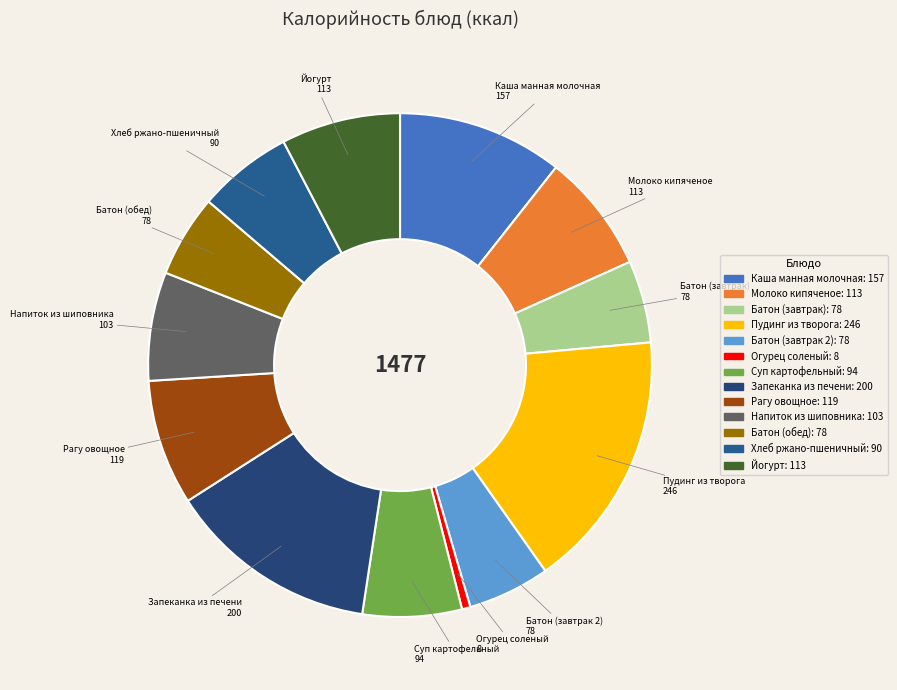

What is the ratio of the value at Йогурт to the value at Батон (обед)?

1.4